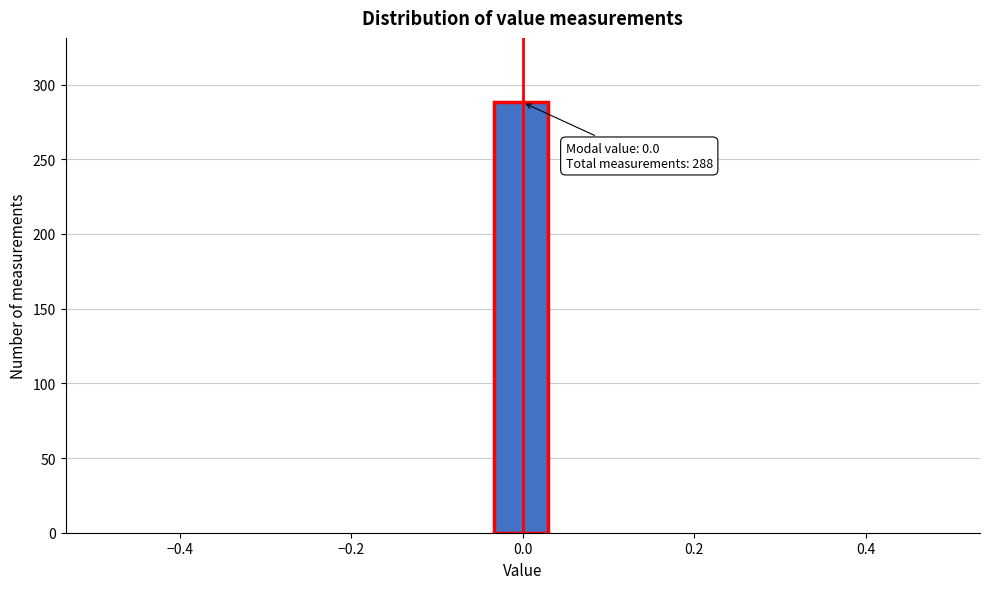

Read against the x-axis, roughly where is the centre of the tallest bar?

0.00